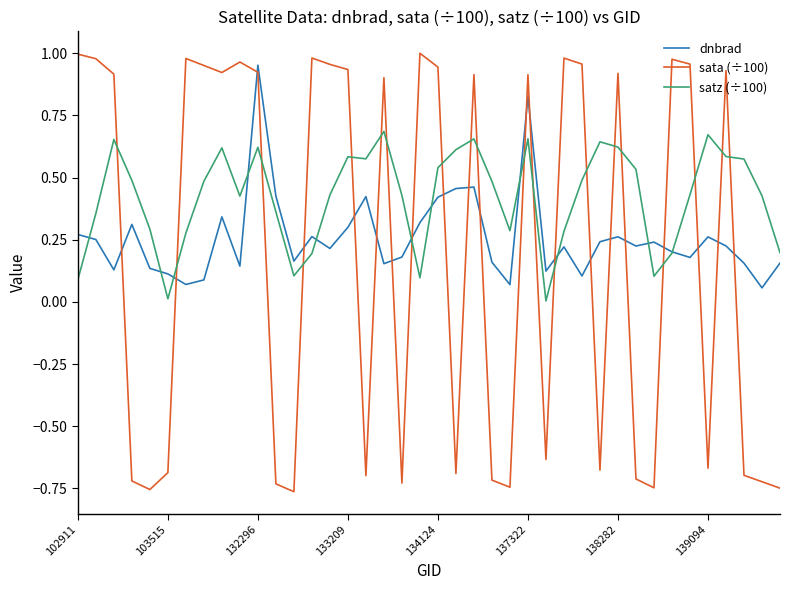

List the series in order of their overall mean, lowest first.

sata (÷100), dnbrad, satz (÷100)